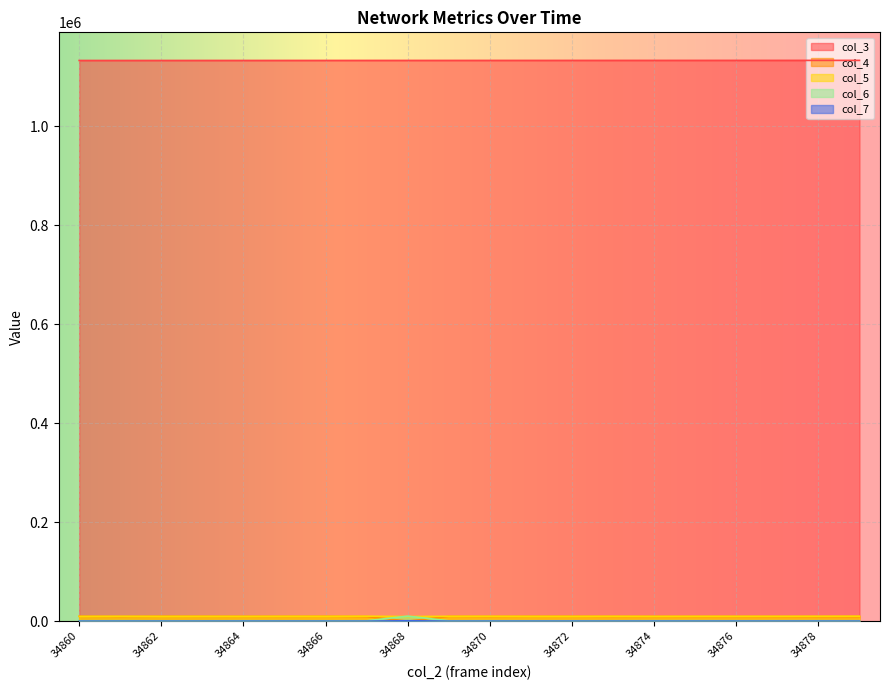

What is the spread (max minus min) of values at 34860?

1132535